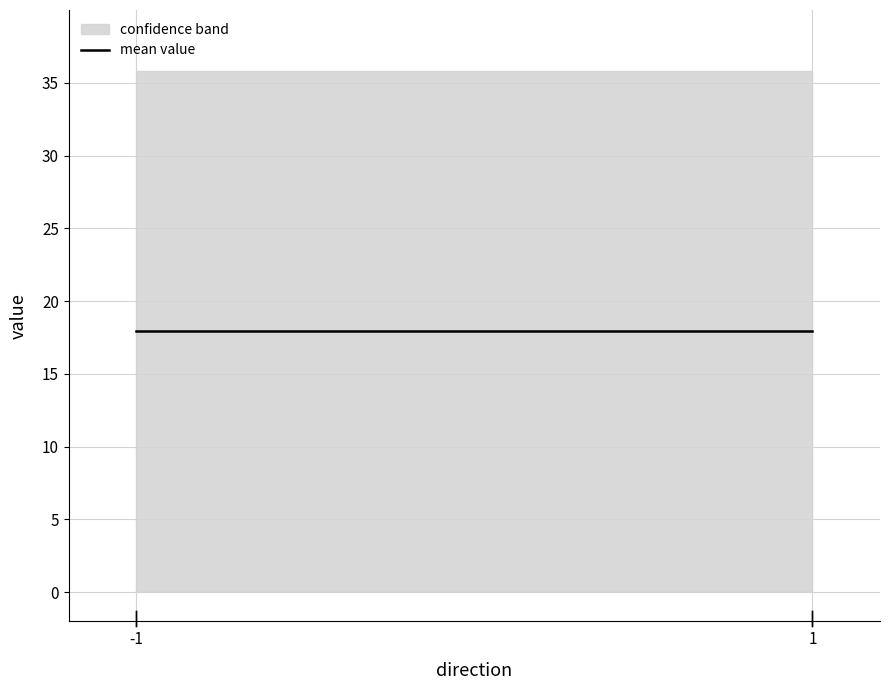

What is the average value of the value series?

17.9